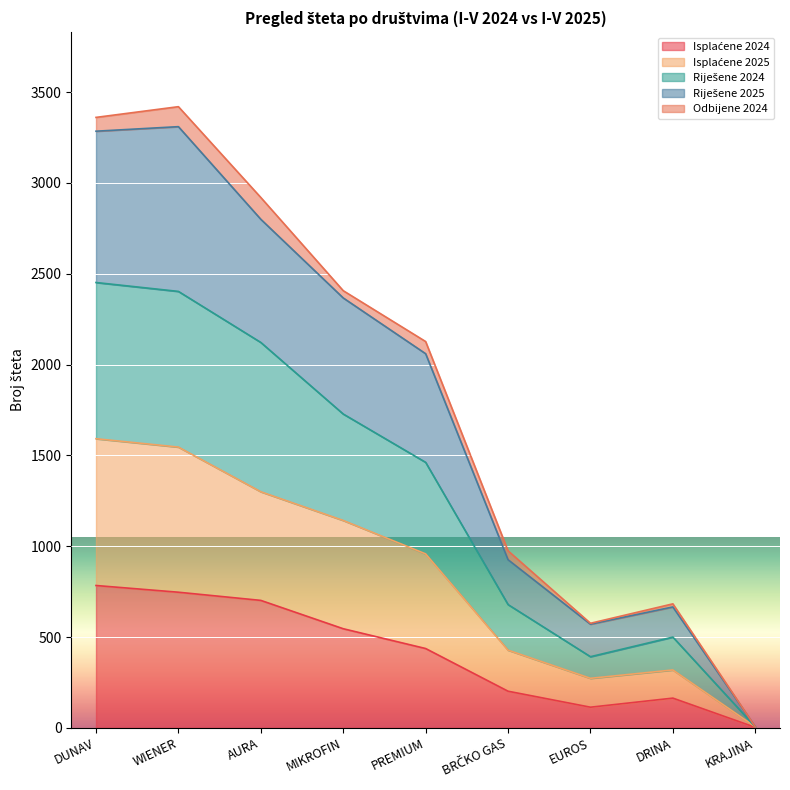

Does the chart display data point markers on the line(s)?

No